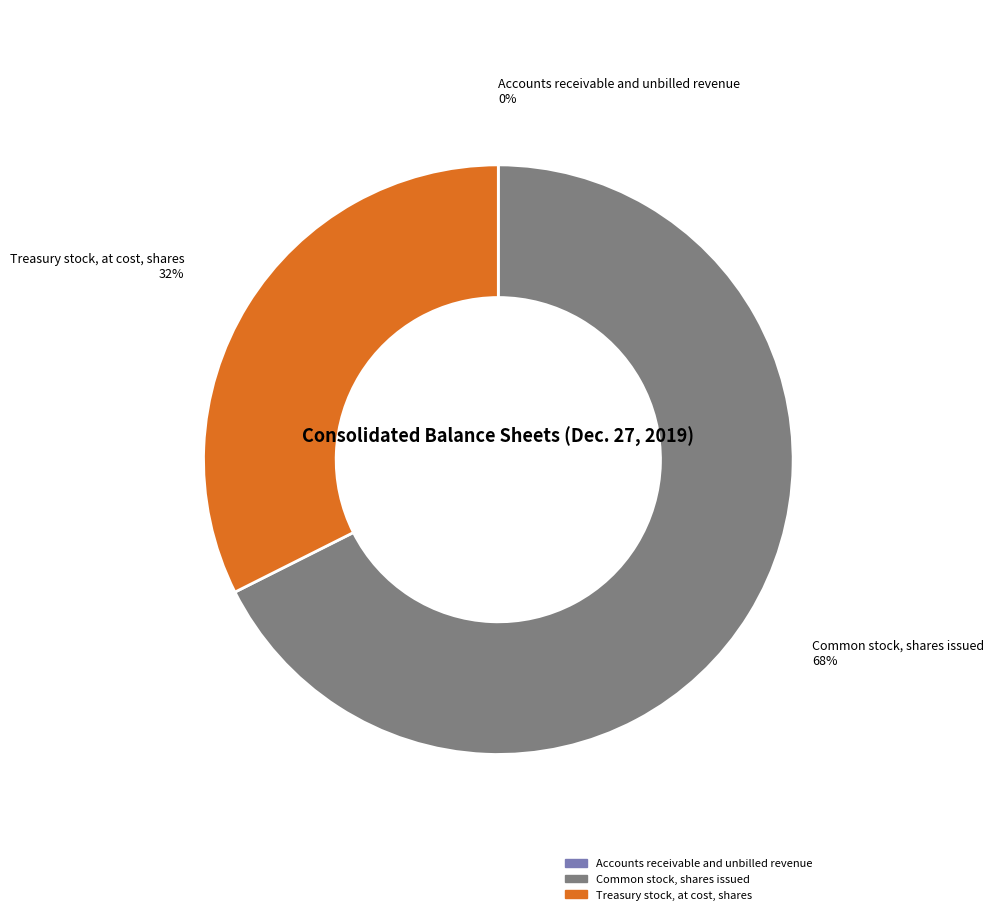

Which category has the biggest portion of the pie?

Common stock, shares issued